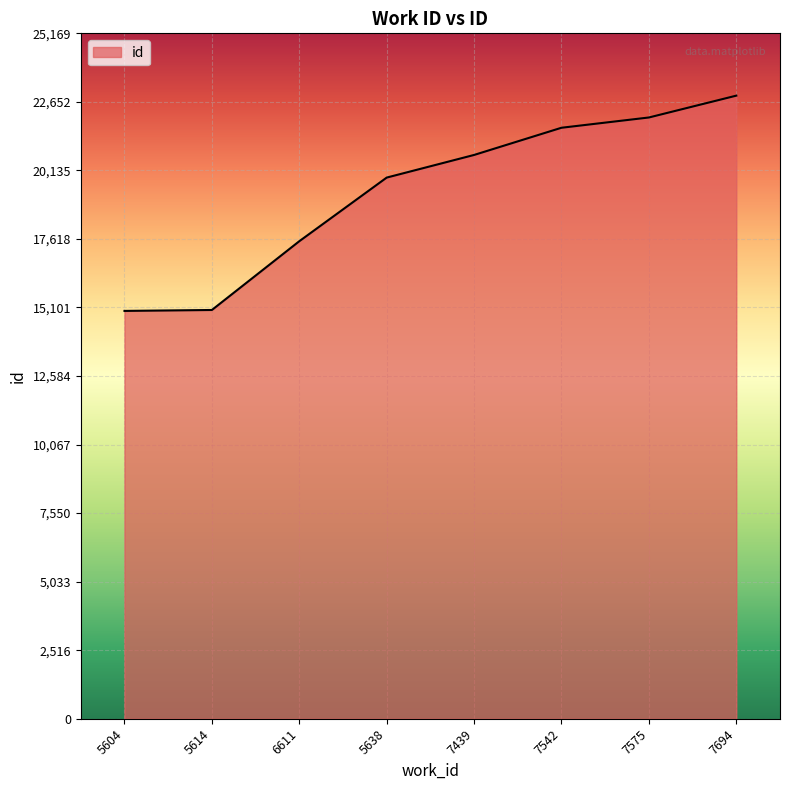

What is the change in value from 5614 to 6611?

+2525